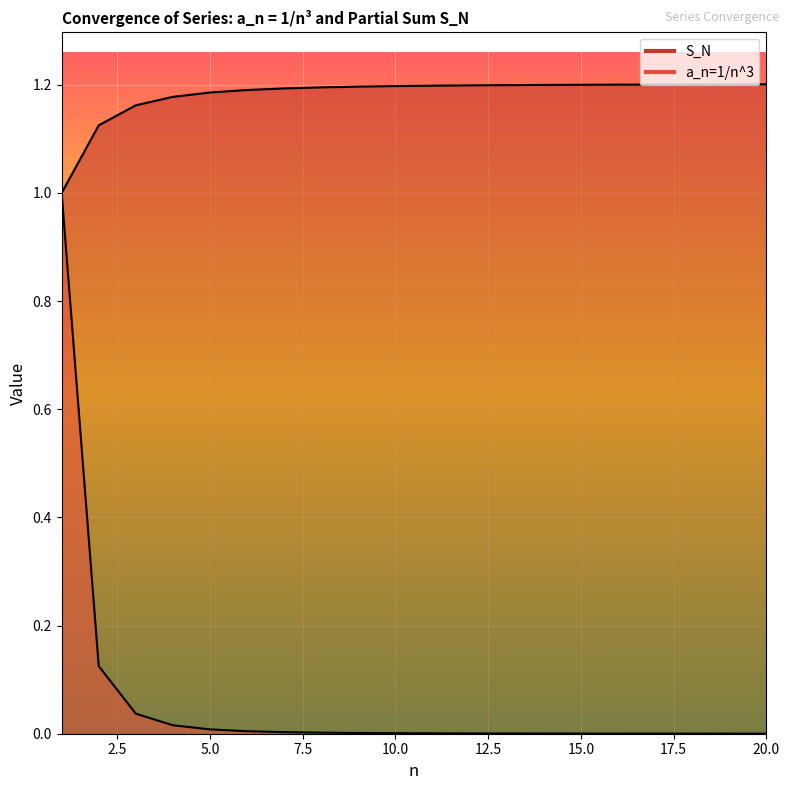

True or false: S_N and a_n=1/n^3 intersect in this chart.

False